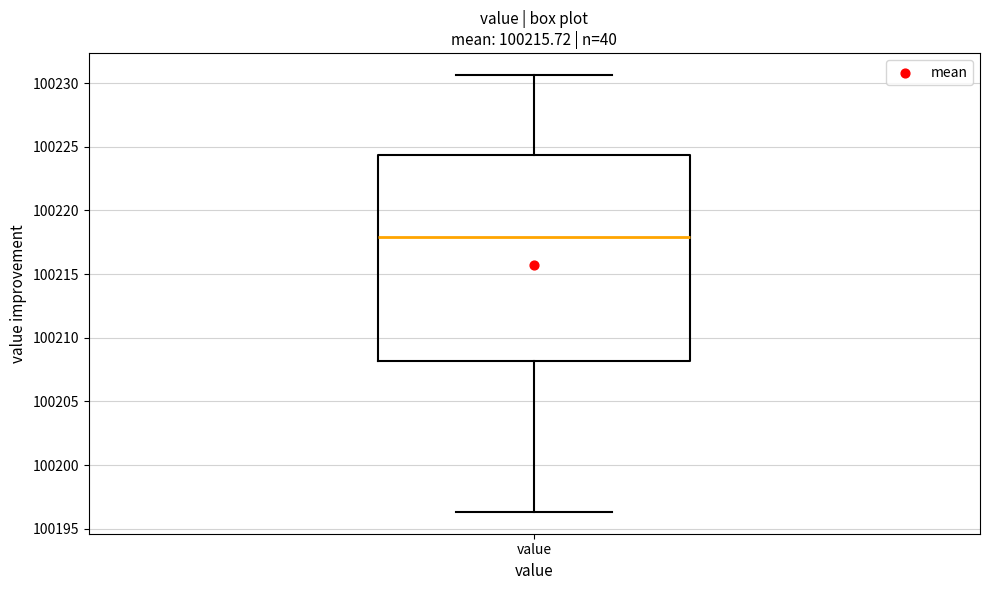

Where does the lower whisker of the box for value end on the y-axis? The values are not printed on the chart, so give them approximately, as read against the axis.

100196.5